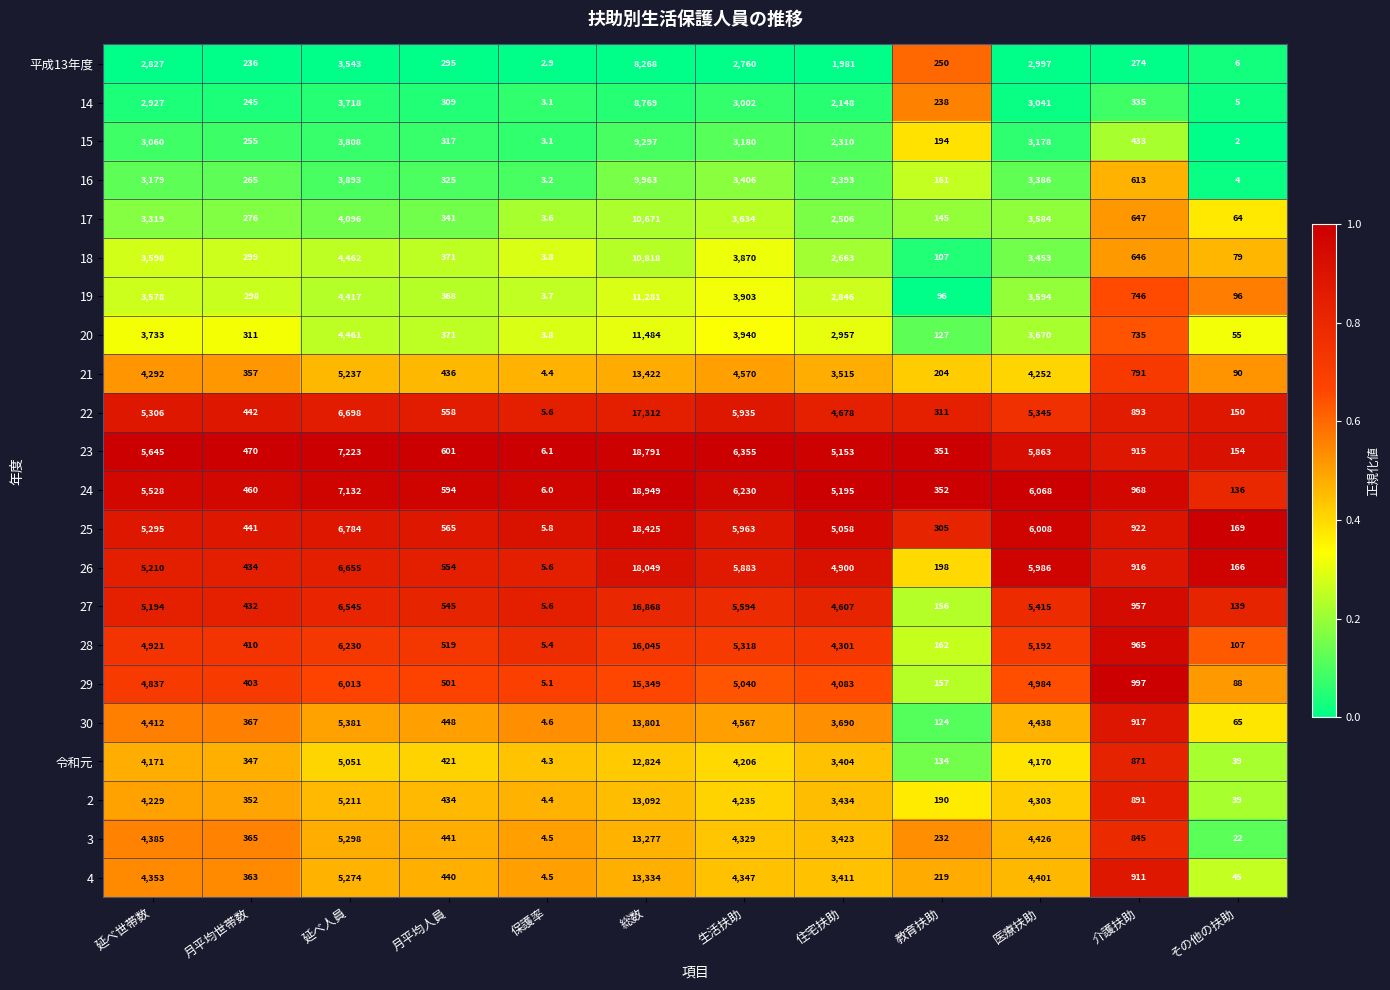

The value of 28 at 医療扶助 is 5192.0. True or false?

True